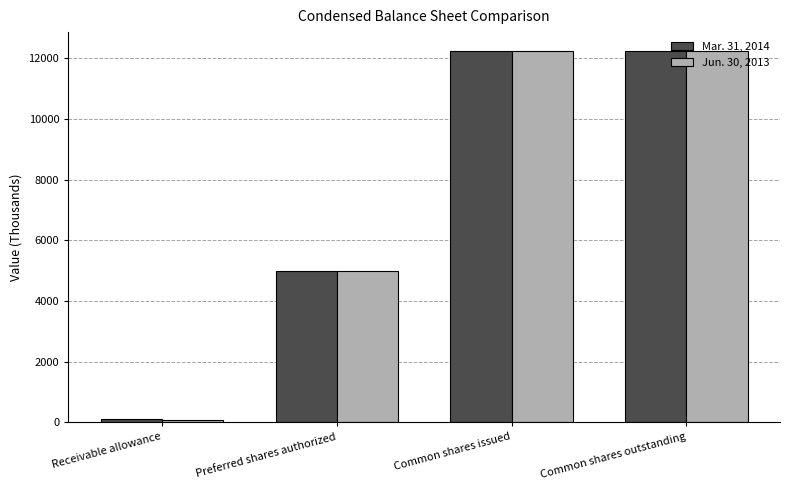

Reading right to left, extract all data points from this chart.

Mar. 31, 2014: 12253	12253	5000	117
Jun. 30, 2013: 12253	12253	5000	68